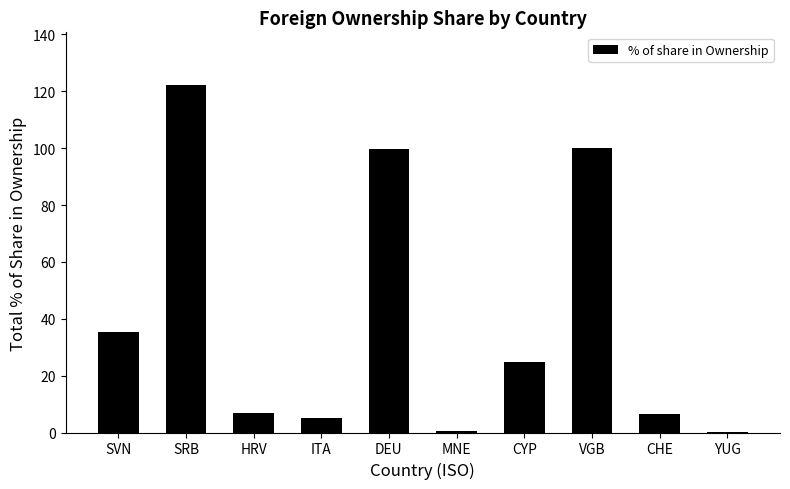

The value at CYP is 24.9. True or false?

True